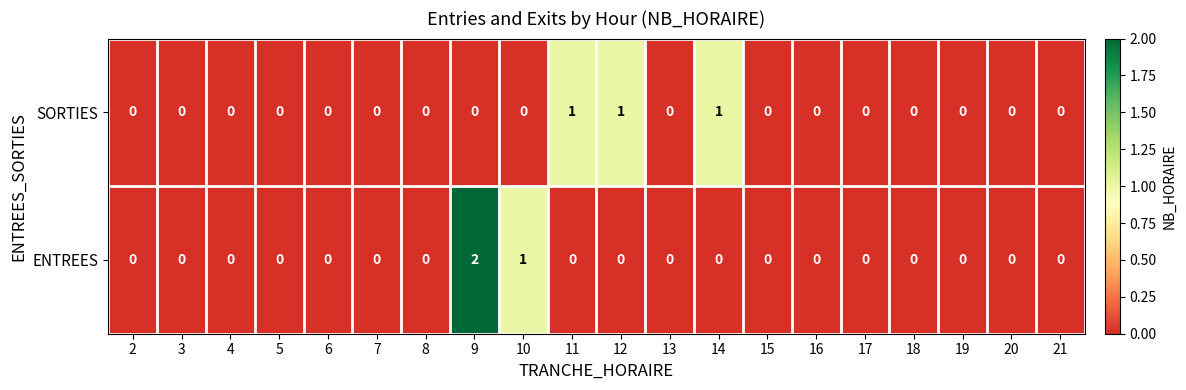

What is the sum of all ENTREES values?

3